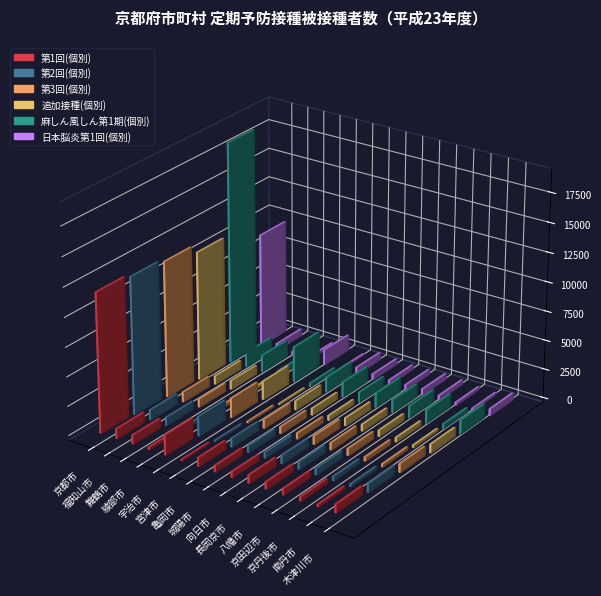

At which category is the sum across all series the highest?

京都市